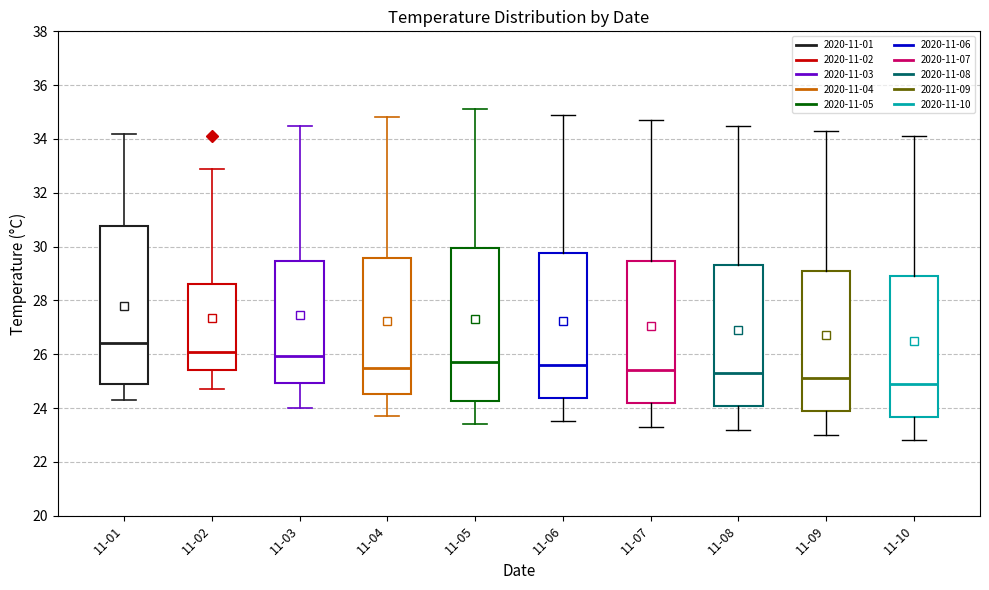

Reading left to right, transcribe this box plot: for each box, give where its median line is, the range the box spans, and where its two whiskers end, as read against the y-axis. The values are not printed on the chart, so give them approximately, as read against the axis.

11-01: median 26.4, box 24.8 to 30.8, whiskers 24.4 to 34.2
11-02: median 26.2, box 25.4 to 28.6, whiskers 24.8 to 33.0
11-03: median 26.0, box 25.0 to 29.4, whiskers 24.0 to 34.6
11-04: median 25.6, box 24.6 to 29.6, whiskers 23.8 to 34.8
11-05: median 25.8, box 24.2 to 30.0, whiskers 23.4 to 35.2
11-06: median 25.6, box 24.4 to 29.8, whiskers 23.6 to 35.0
11-07: median 25.4, box 24.2 to 29.4, whiskers 23.4 to 34.8
11-08: median 25.4, box 24.0 to 29.4, whiskers 23.2 to 34.6
11-09: median 25.2, box 23.8 to 29.2, whiskers 23.0 to 34.4
11-10: median 25.0, box 23.6 to 29.0, whiskers 22.8 to 34.2